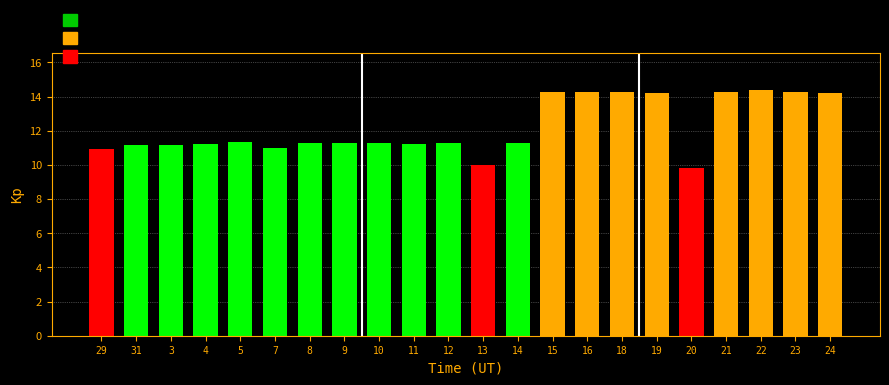

How many categories are shown in the chart?

22